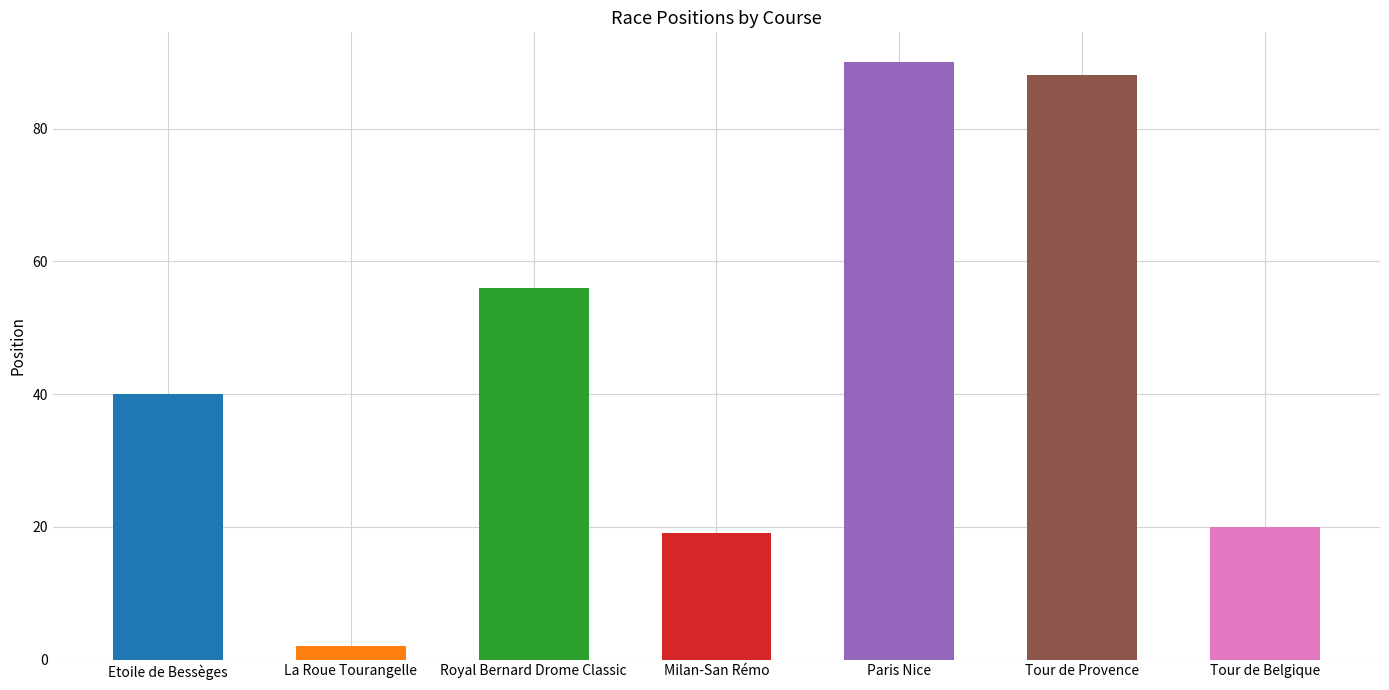

What is the difference between the maximum and second lowest values?

71